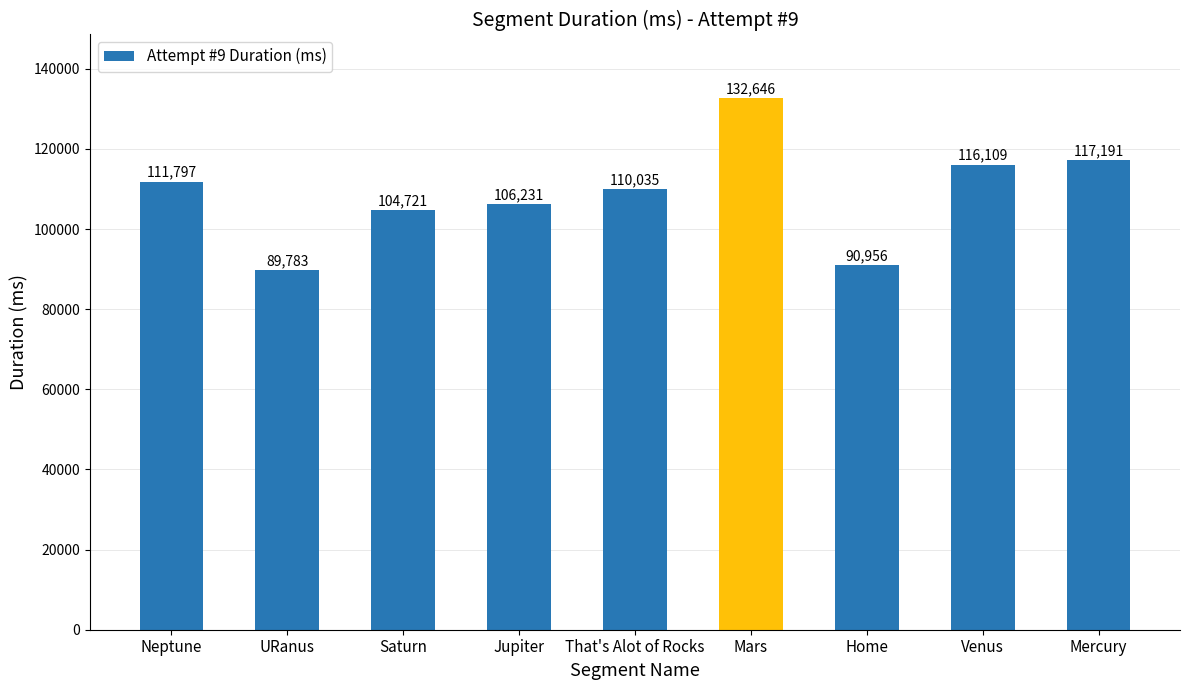

Does the chart contain any negative values?

No